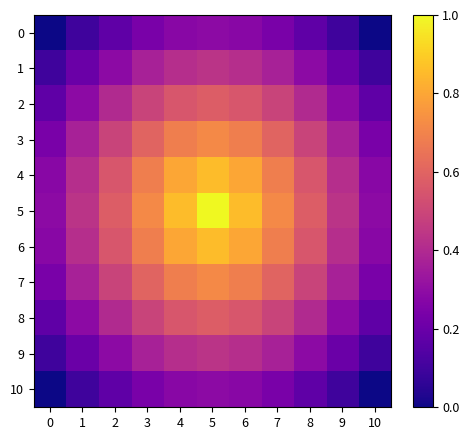

Count the number of categories in the chart.

11